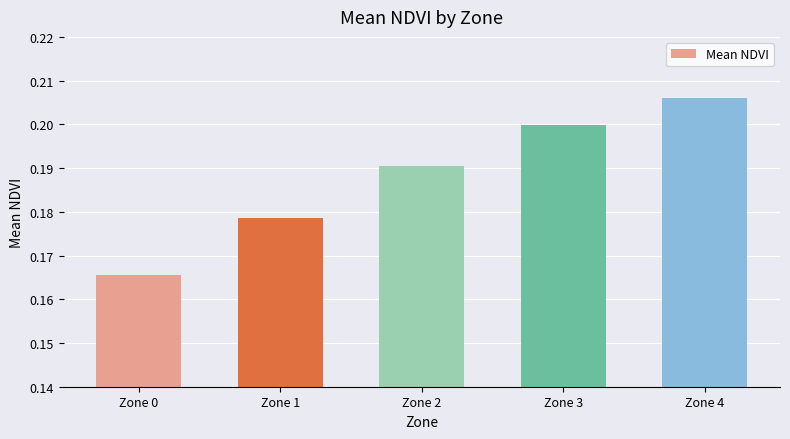

Which has a higher value, Zone 3 or Zone 1?

Zone 3